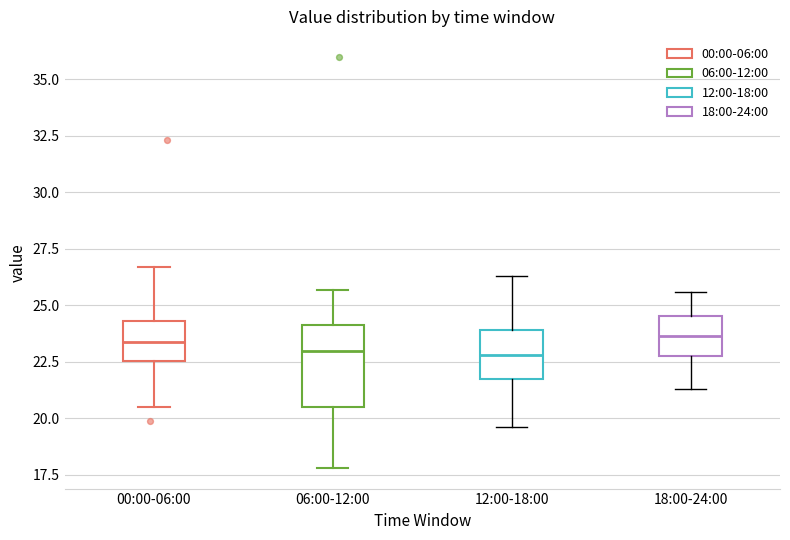

Comparing the boxes themselves (not the whiskers), which one is the tallest?

06:00-12:00